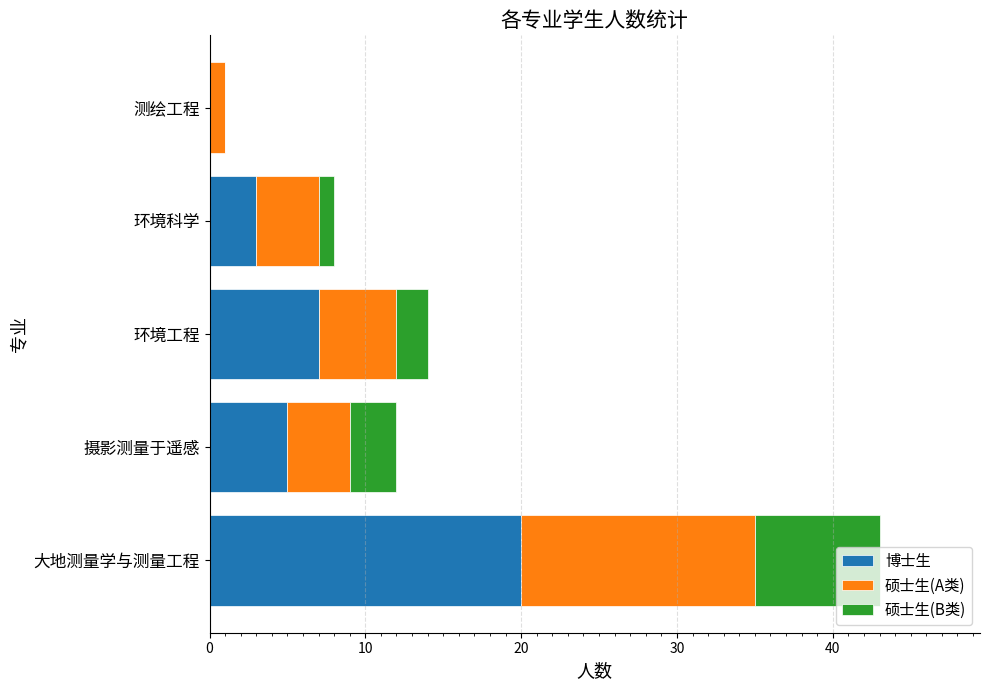

At which label does 博士生 reach its peak?

大地测量学与测量工程